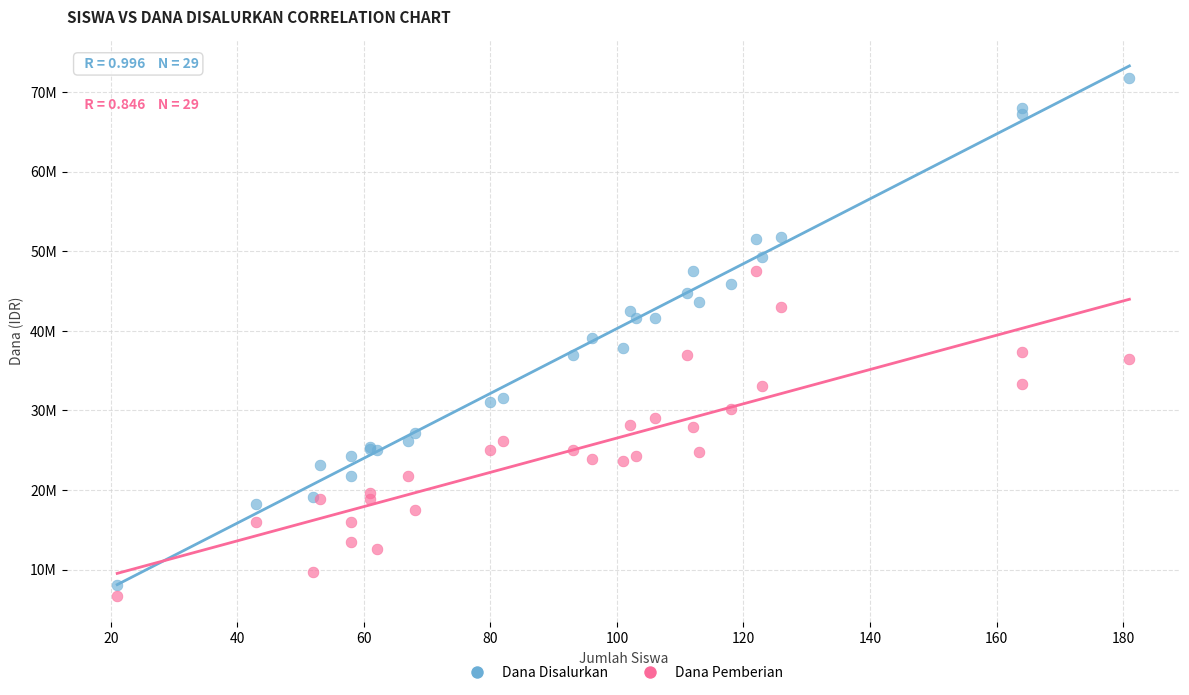

What are all the series names shown in the legend?

Dana Disalurkan, Dana Pemberian